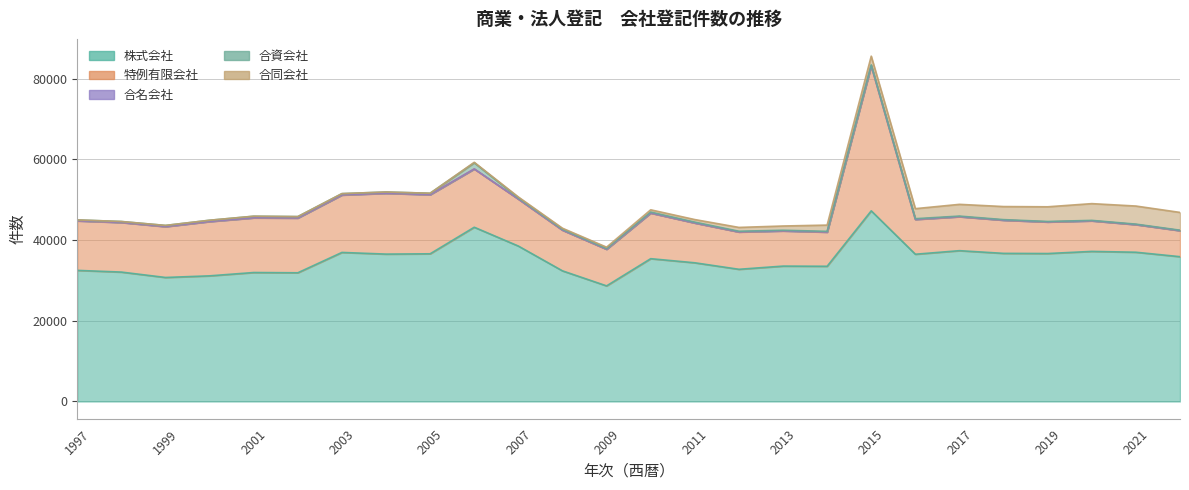

What is the approximate value of 株式会社 at 2019?

36655